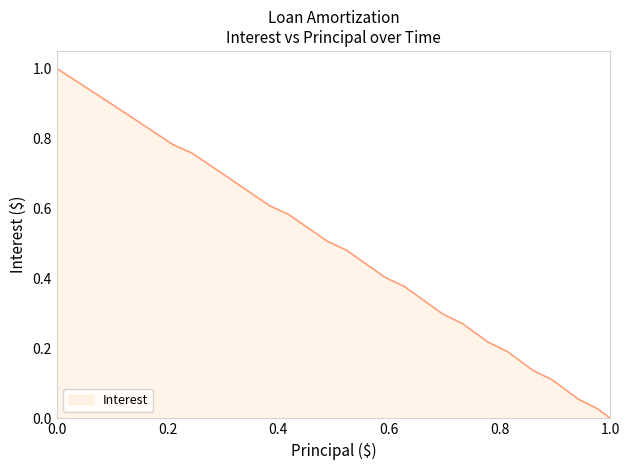

How many categories are shown in the chart?

40